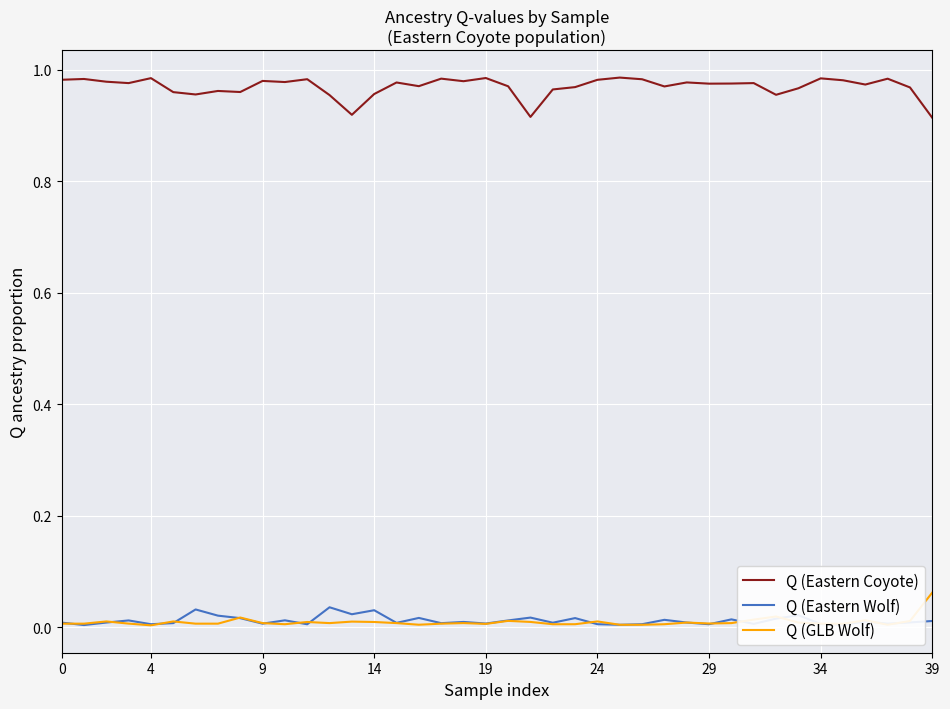

In Q (Eastern Wolf), how many points are lower than both neighbors (excluding endpoints)?

14